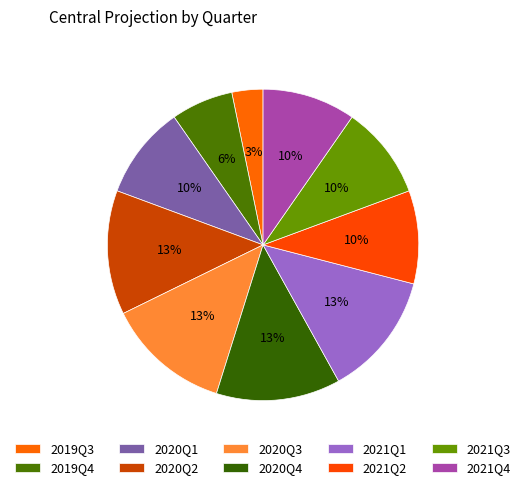

Rank the categories by value from highest to lowest.

2020Q2, 2020Q3, 2020Q4, 2021Q1, 2020Q1, 2021Q2, 2021Q3, 2021Q4, 2019Q4, 2019Q3